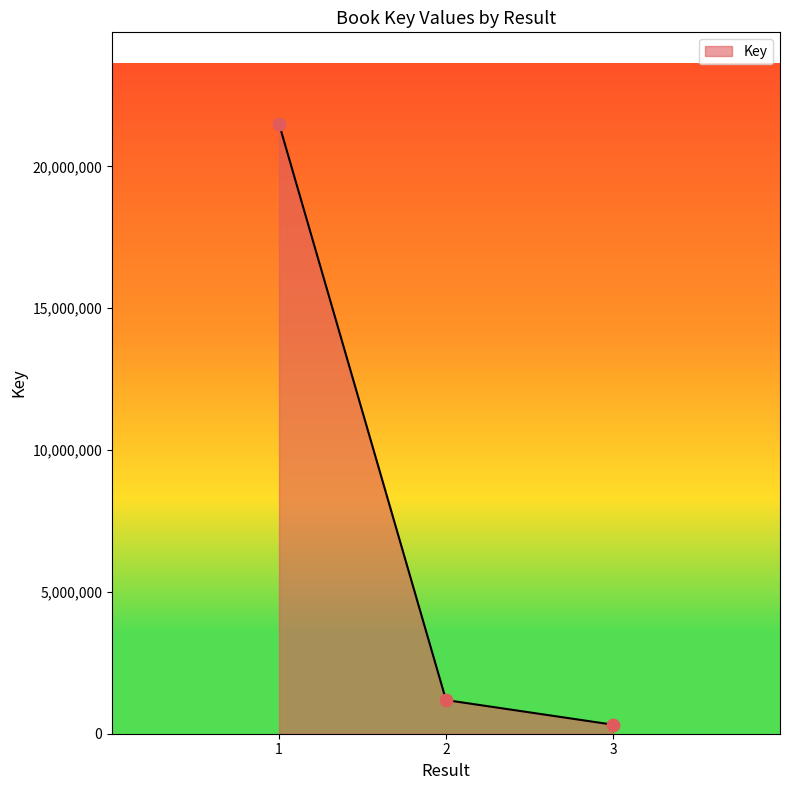

What is the ratio of the value at 2 to the value at 1?

0.1